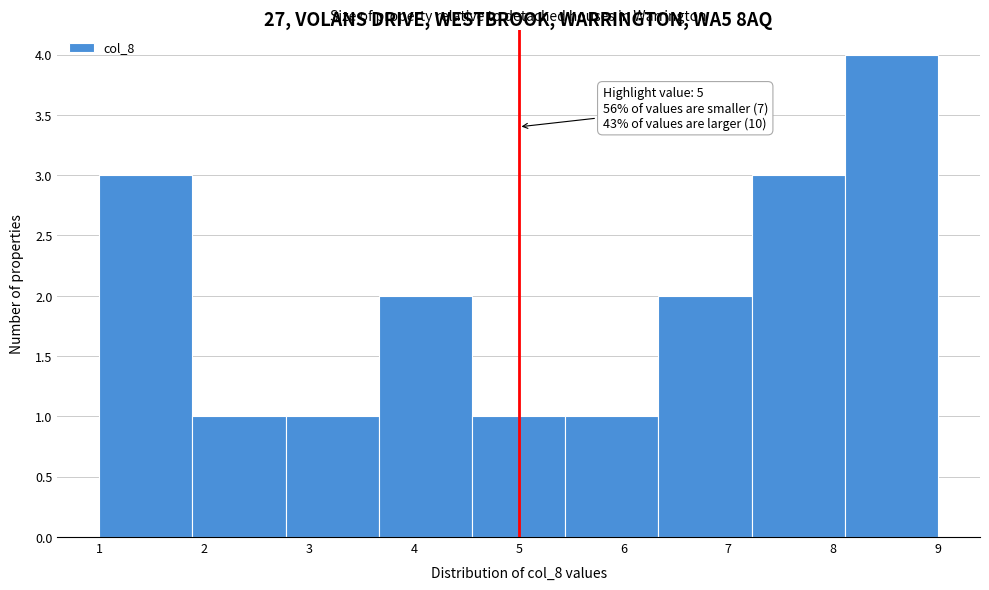

Over which range of the x-axis is the bar tallest?

8.1 to 9.0